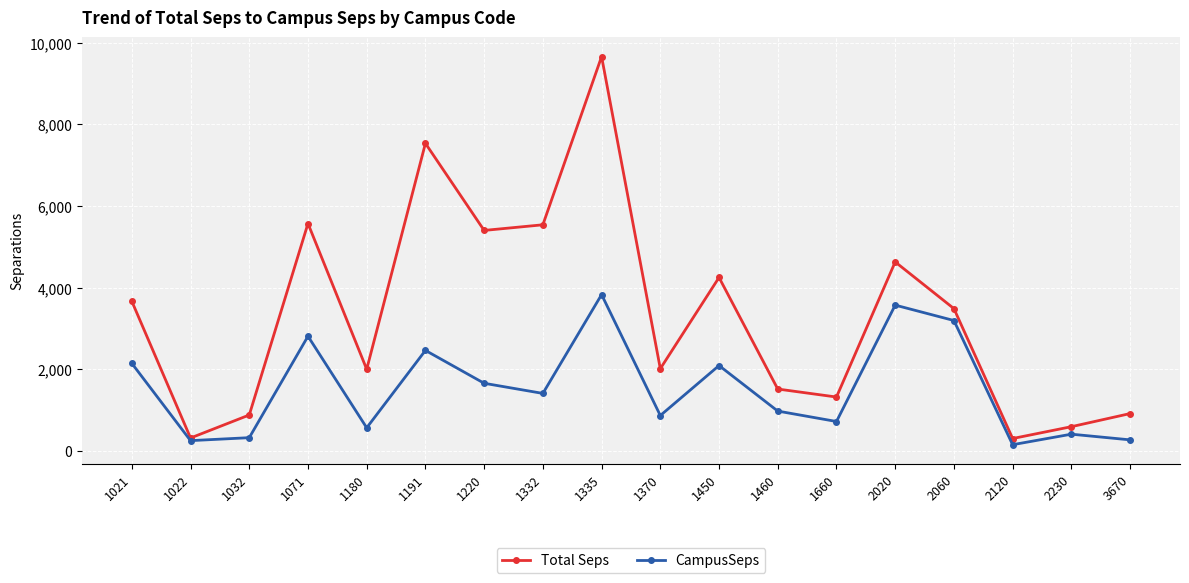

How many lines are shown in the chart?

2